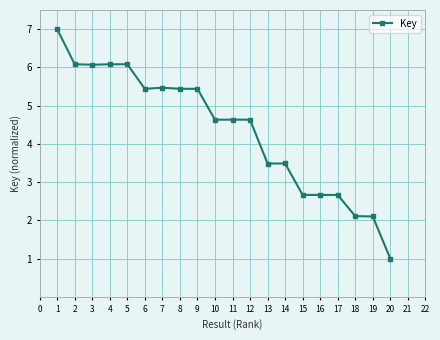

What is the ratio of the value at 1 to the value at 15?

2.6